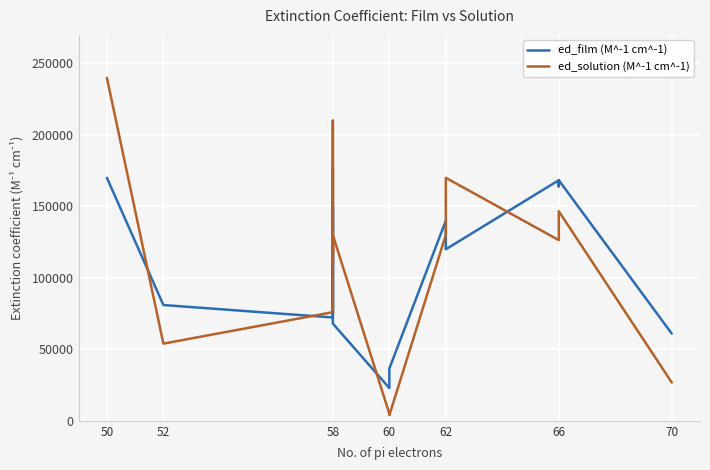

At which category does ed_solution (M^-1 cm^-1) reach its first local valley?

52